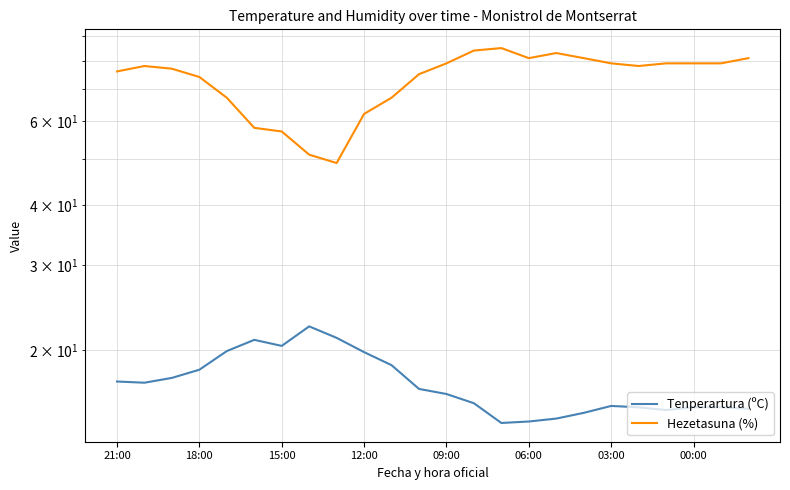

What position from the left is 21:00?

1